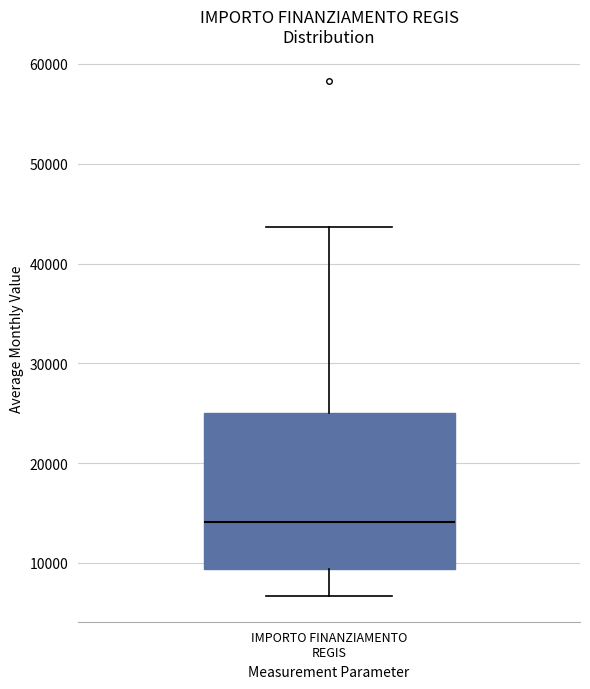

Where is the lower edge of the box for IMPORTO FINANZIAMENTO REGIS on the y-axis? The values are not printed on the chart, so give them approximately, as read against the axis.

9000